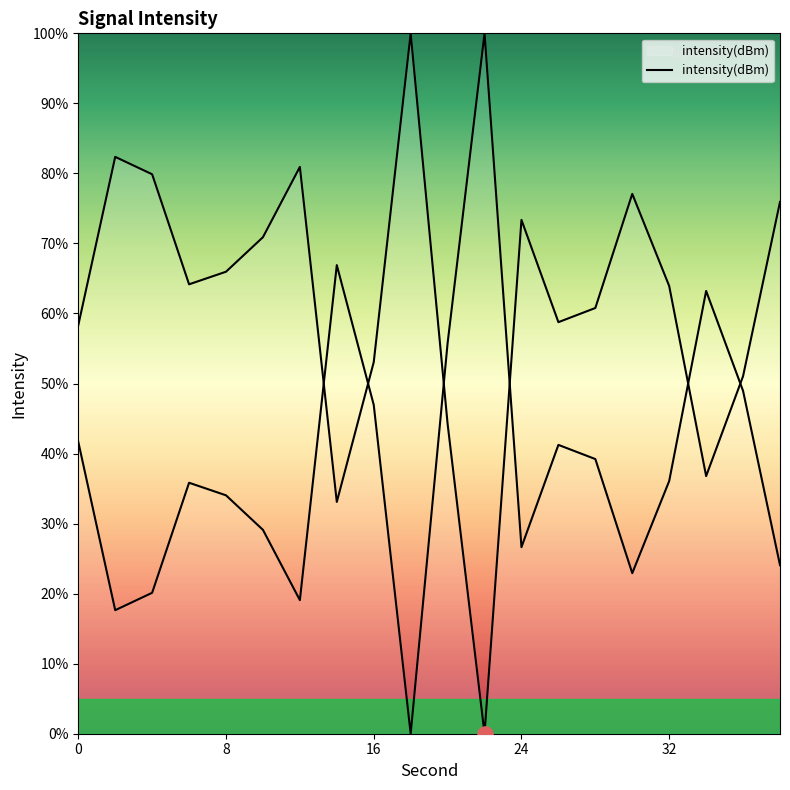

Approximately how many times larger is the value at 38 compared to 24?

1.0